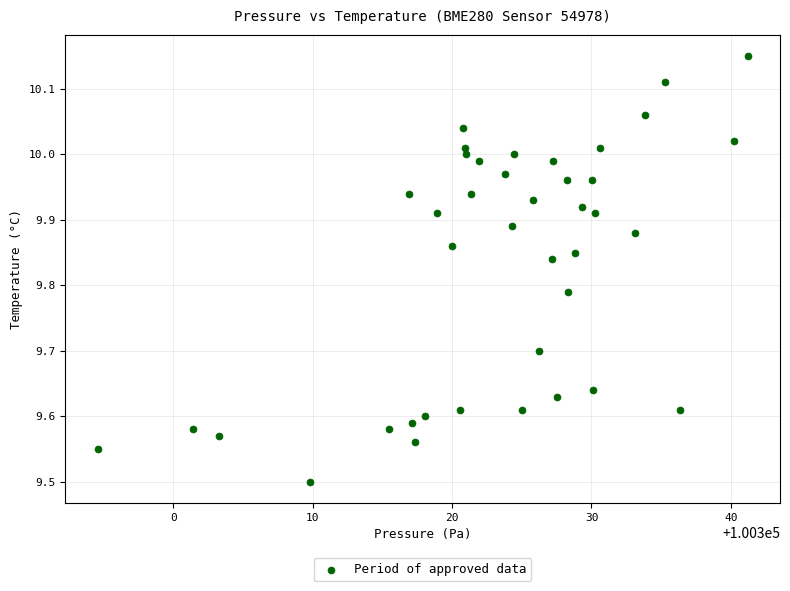

What is the range of X values (max minus min)?

46.6